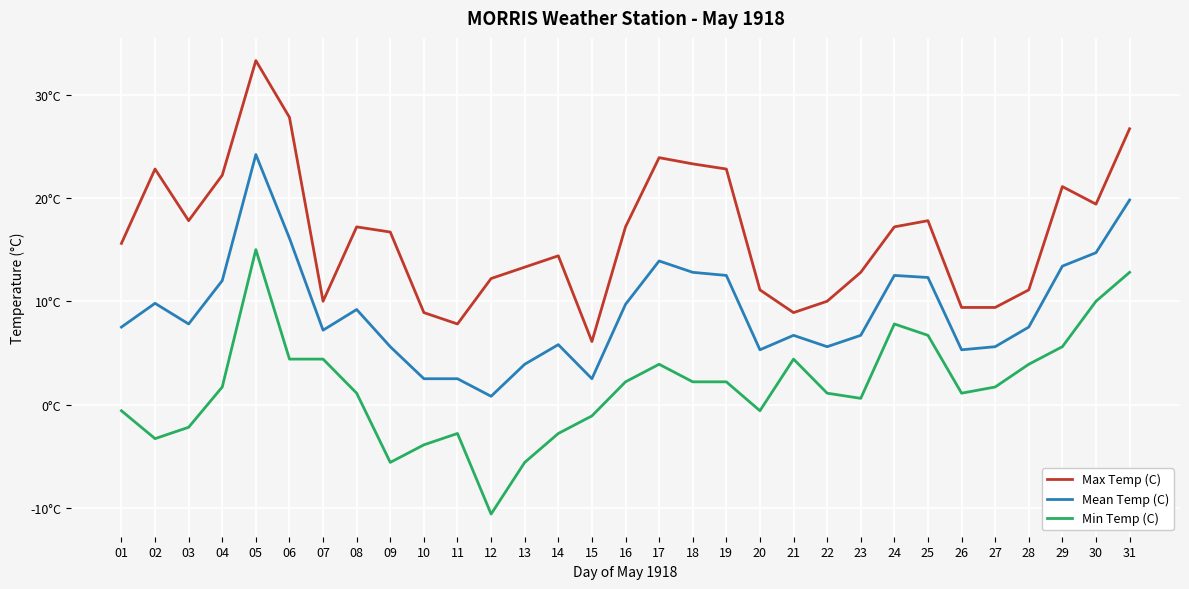

Is the value of Mean Temp (C) at 15 greater than the value of Max Temp (C) at 12?

No